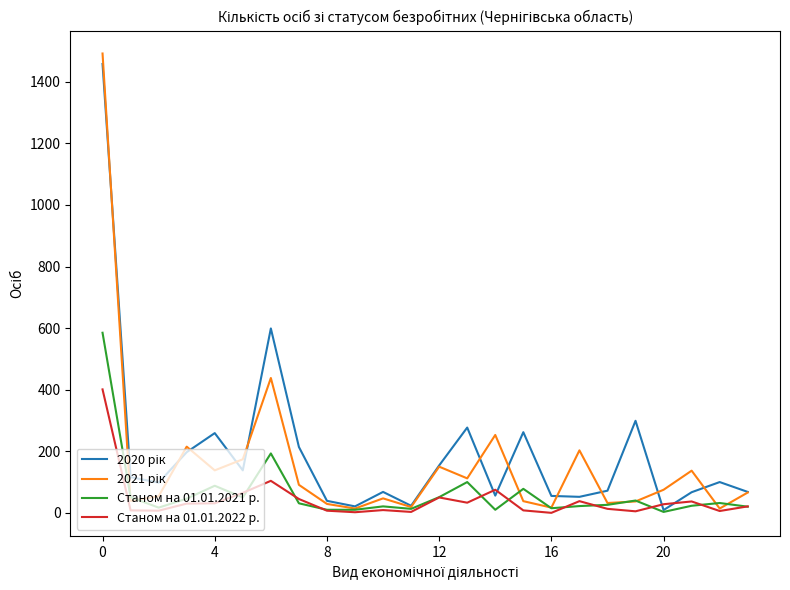

How many lines are shown in the chart?

4